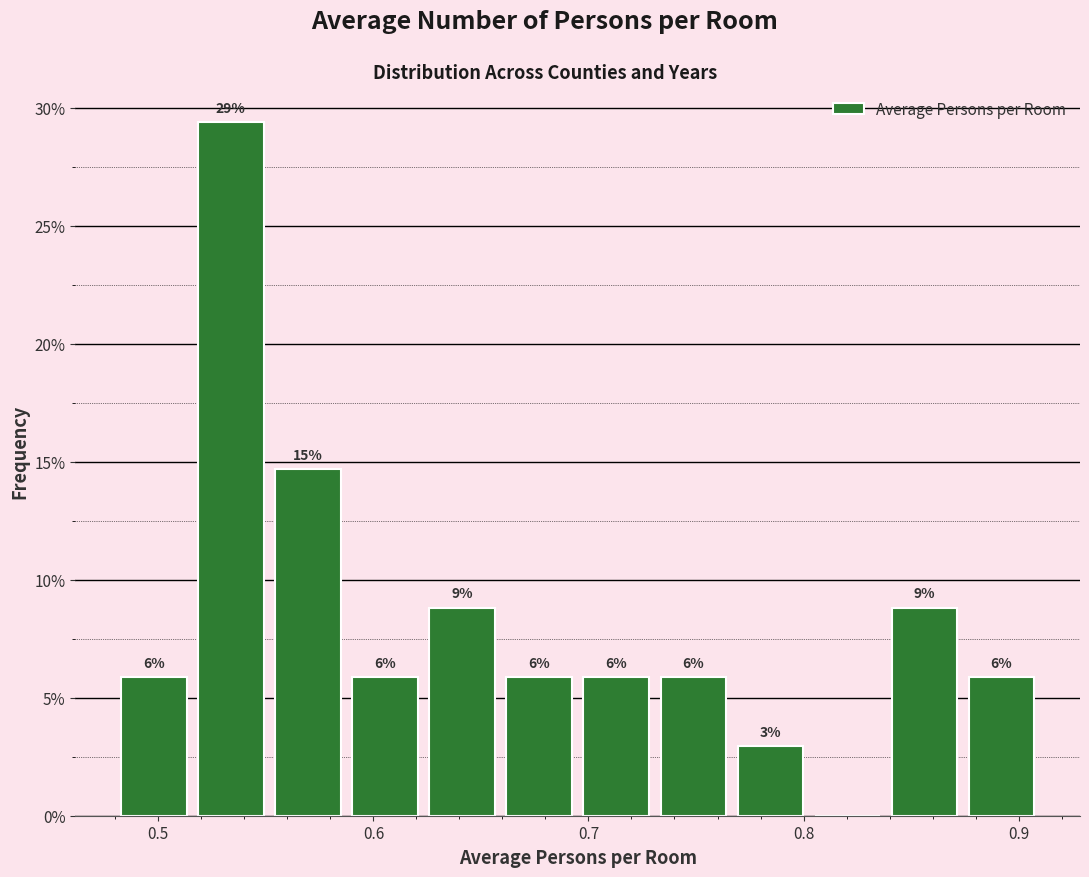

Around what value on the x-axis is the tallest bar? Give the approximate position of its centre, as read against the axis.

0.53